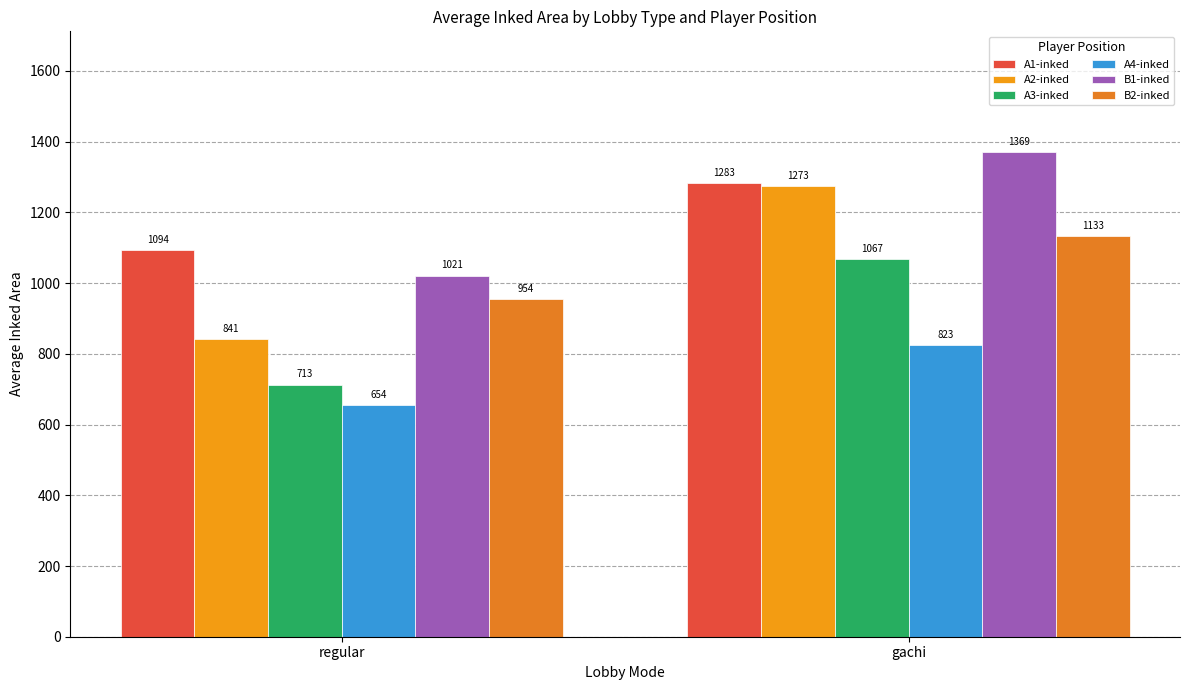

How many bars are there in each group?

6